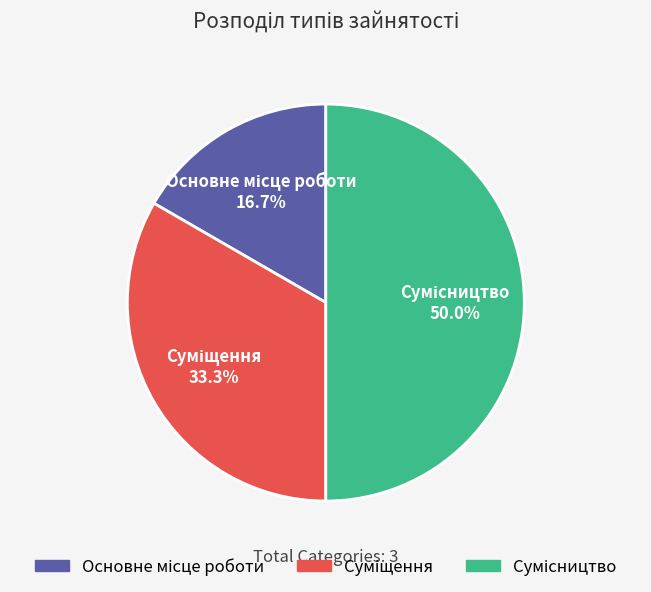

To the nearest percent, what is the difference between the largest and smallest slice percentages?

33%